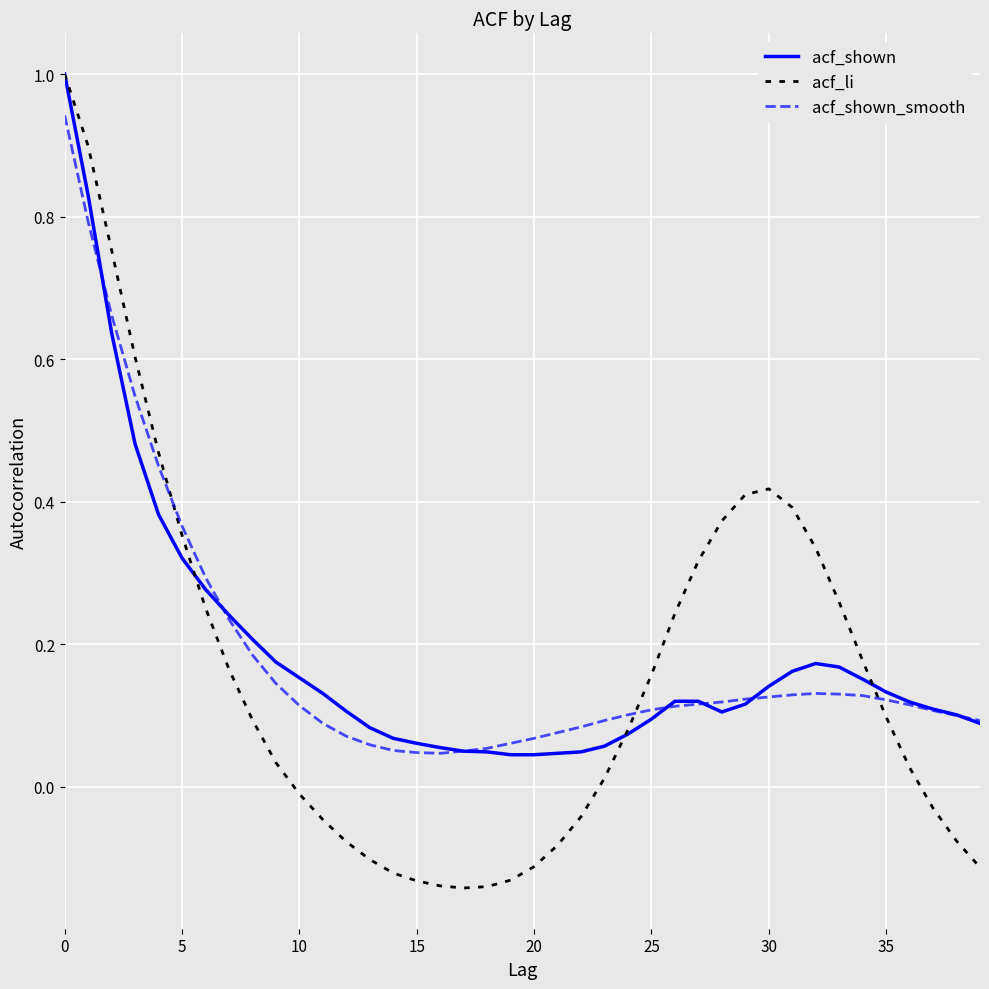

Which series has the widest spread of values?

acf_li